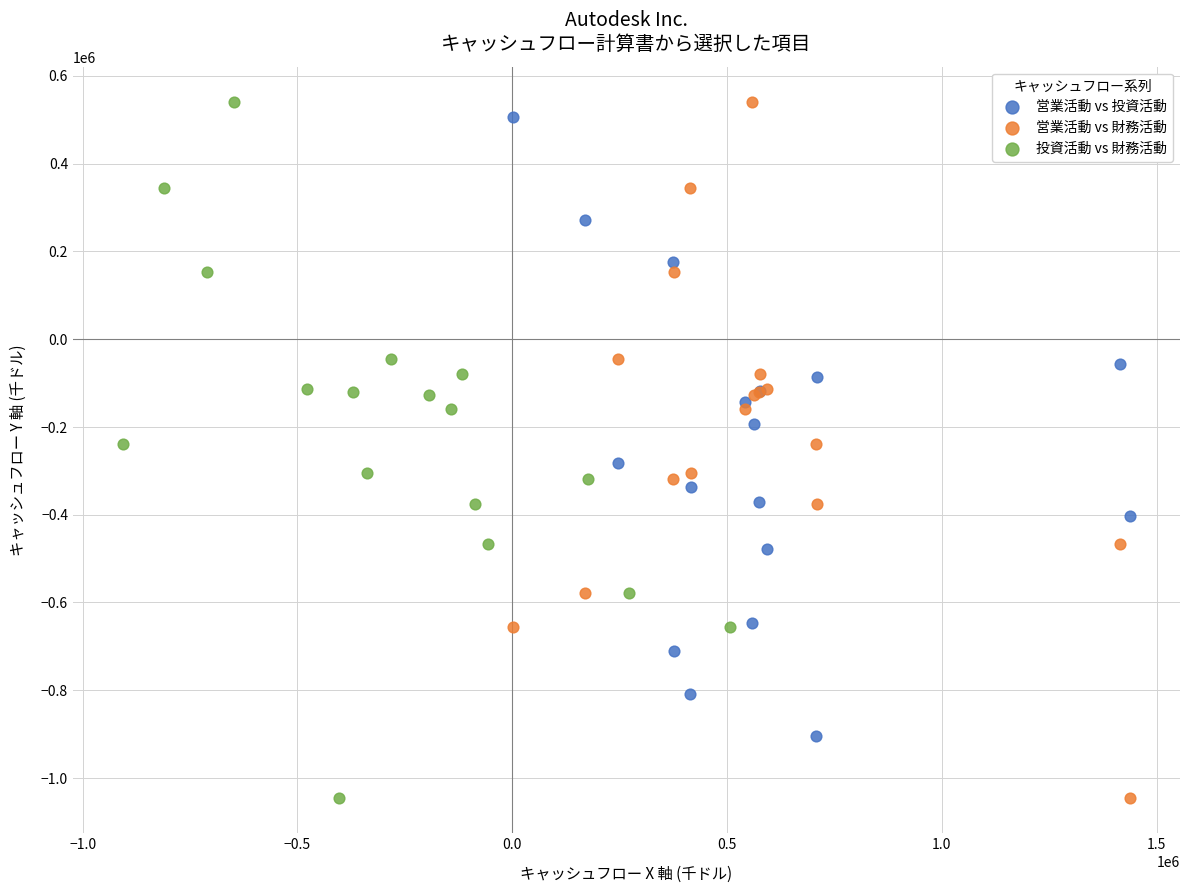

What are all the series names shown in the legend?

営業活動 vs 投資活動, 営業活動 vs 財務活動, 投資活動 vs 財務活動